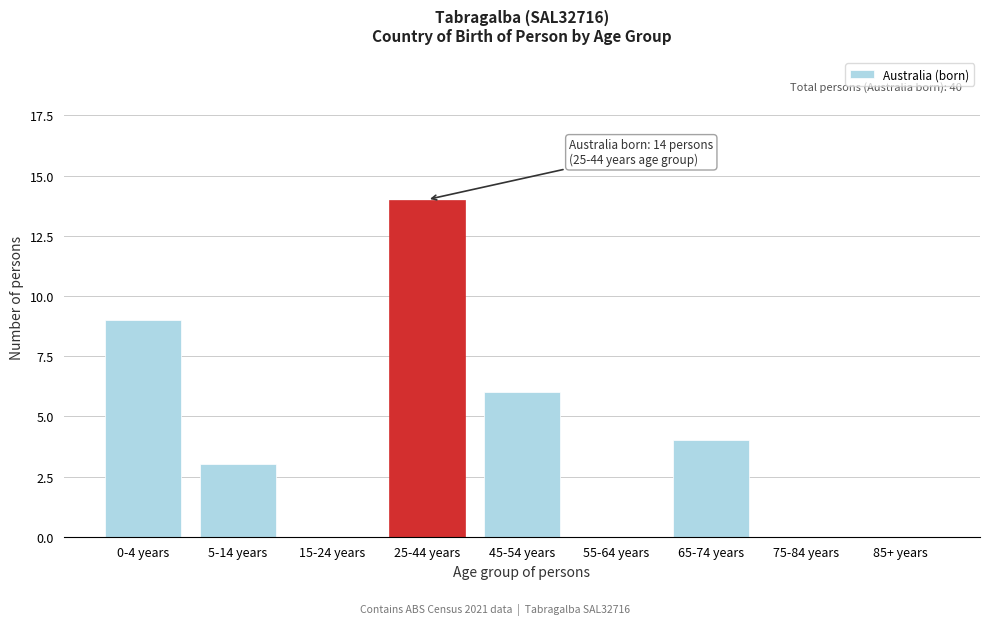

Reading left to right, list all the values displayed in this chart.

0-4 years=9	5-14 years=3	15-24 years=0	25-44 years=14	45-54 years=6	55-64 years=0	65-74 years=4	75-84 years=0	85+ years=0